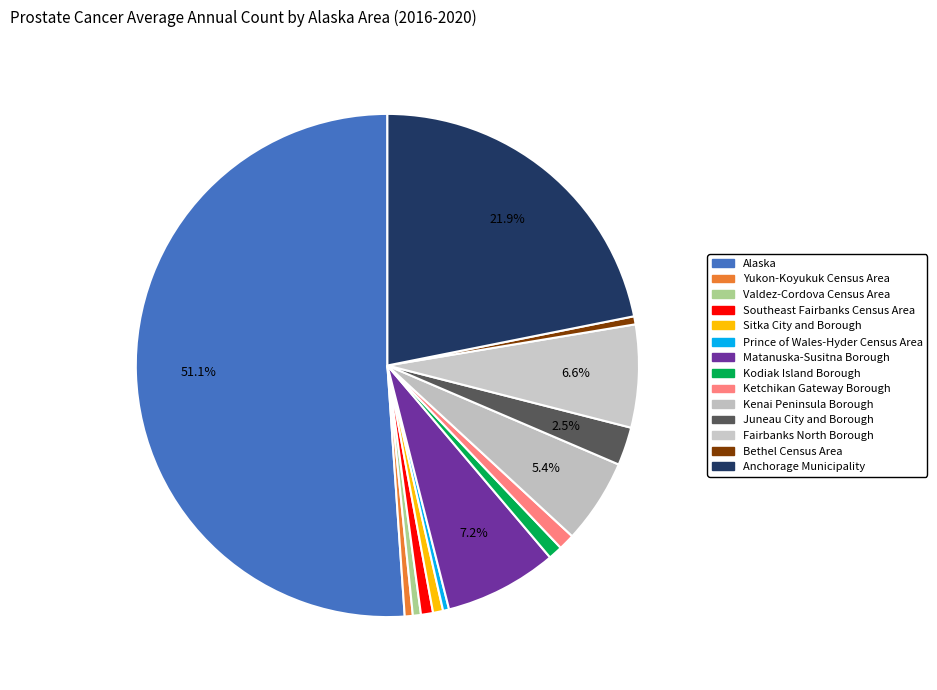

Between Kodiak Island Borough and Prince of Wales-Hyder Census Area, which is larger?

Kodiak Island Borough